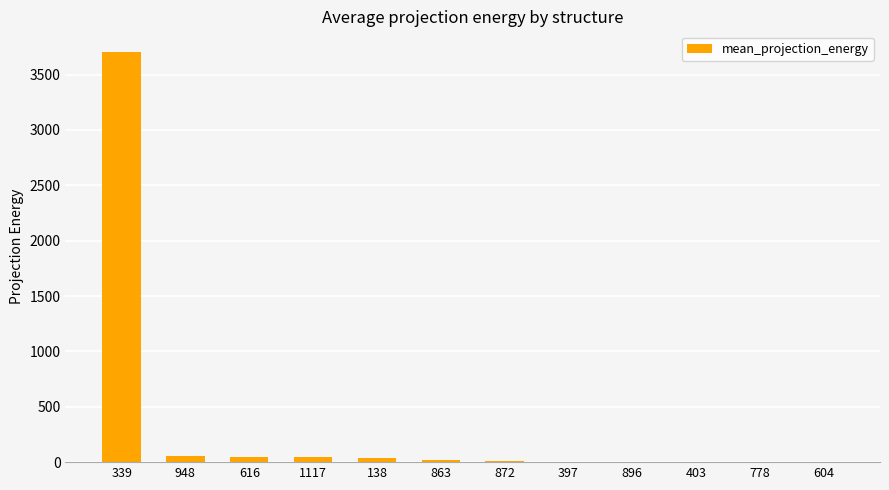

Between 896 and 339, which is larger?

339